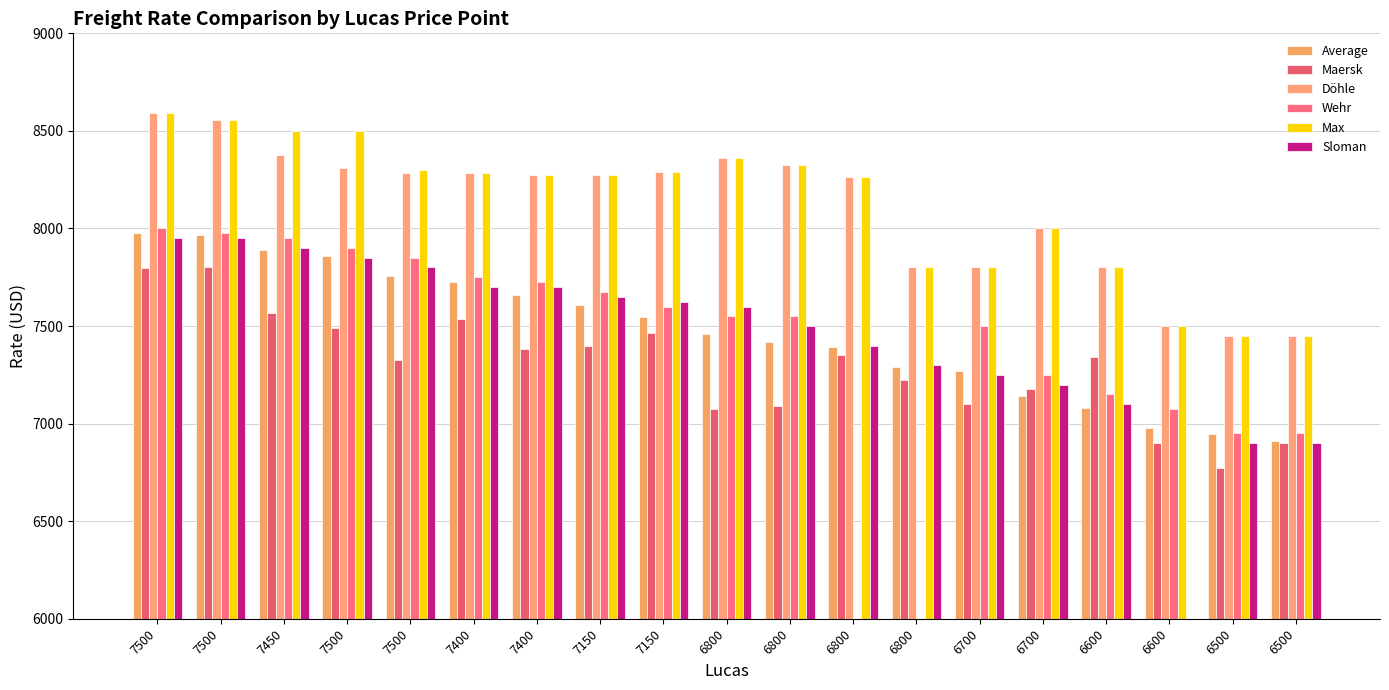

Is it true that Average equals 3546.1 at 6800?

False